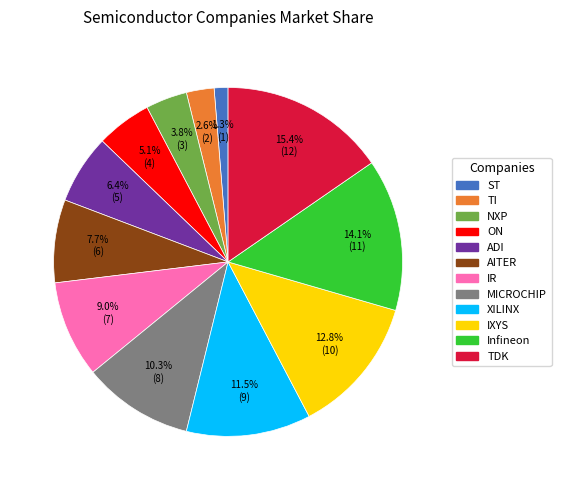

Rank the categories by value from highest to lowest.

TDK, Infineon, IXYS, XILINX, MICROCHIP, IR, AITER, ADI, ON, NXP, TI, ST